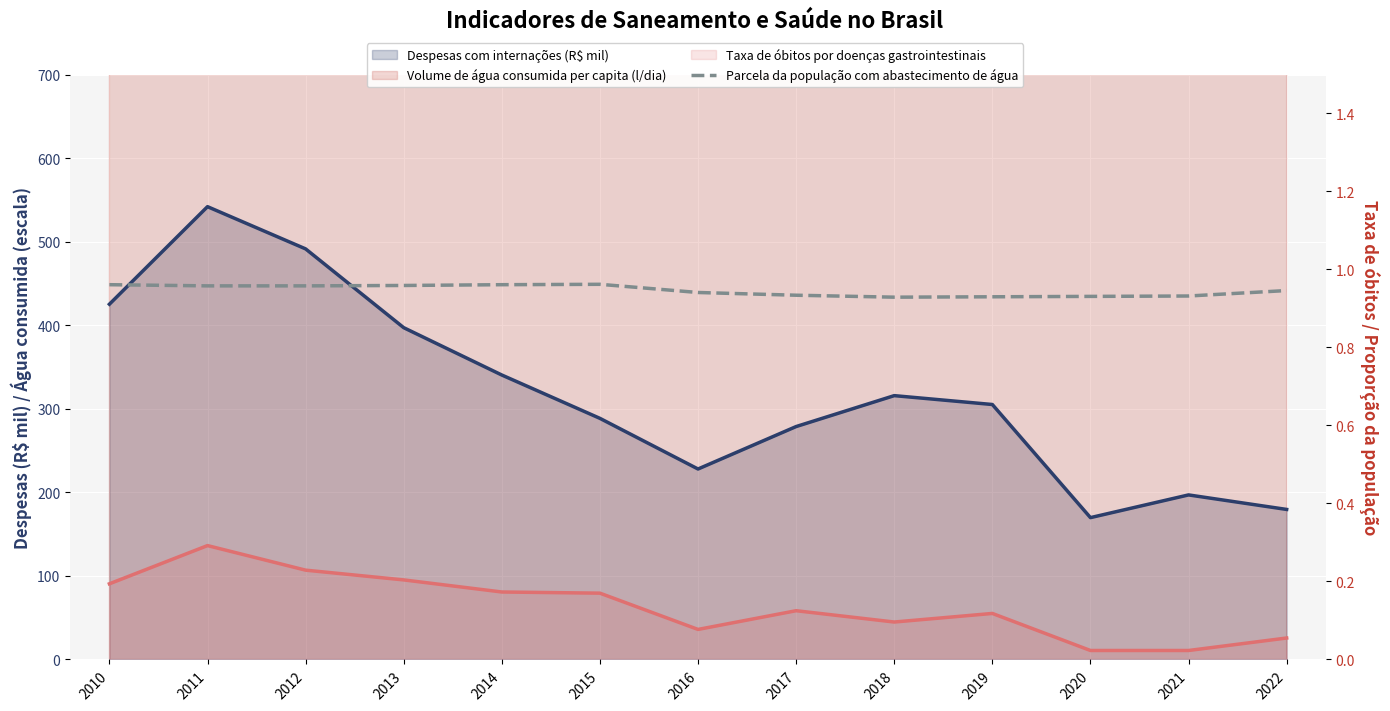

What value does the data have at 2013?

1.0